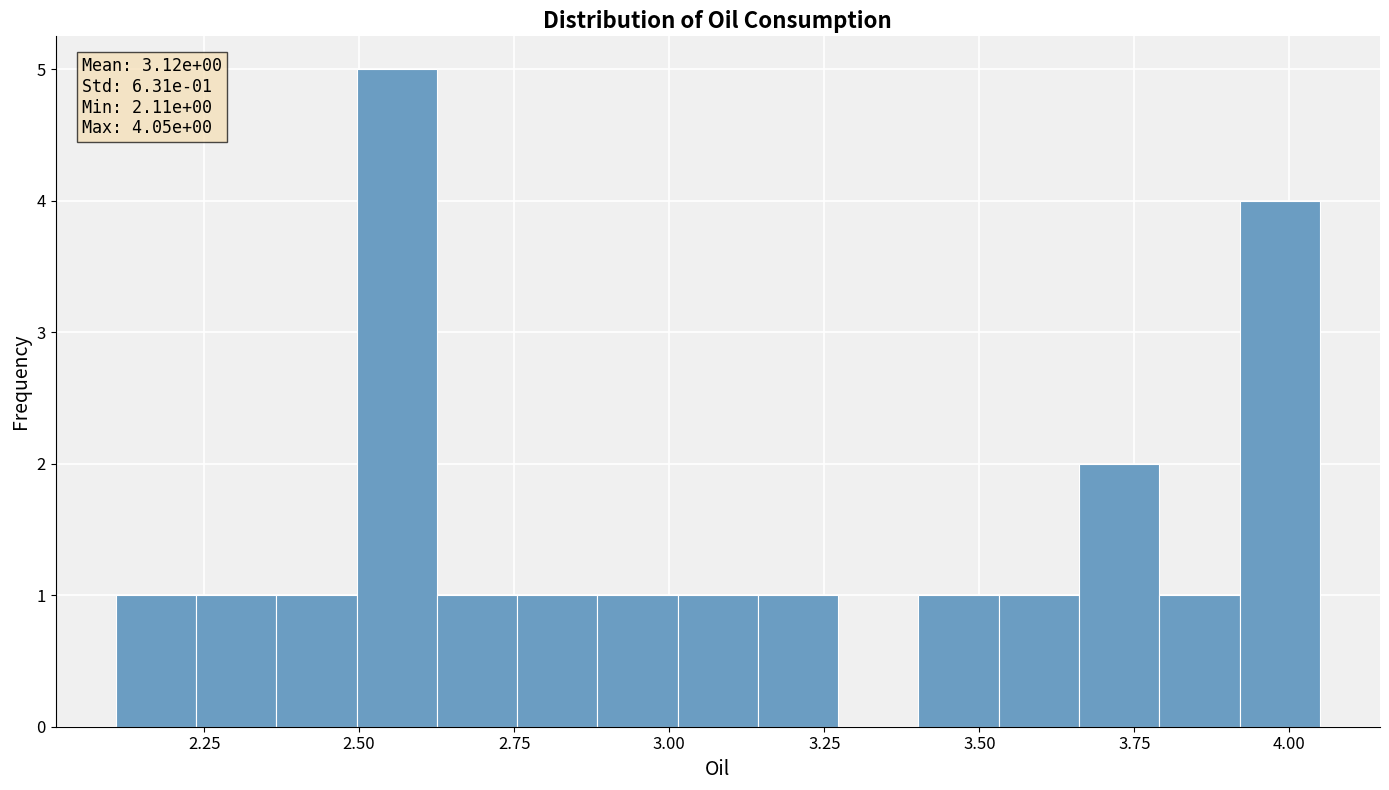

Around what value on the x-axis is the tallest bar? Give the approximate position of its centre, as read against the axis.

2.55